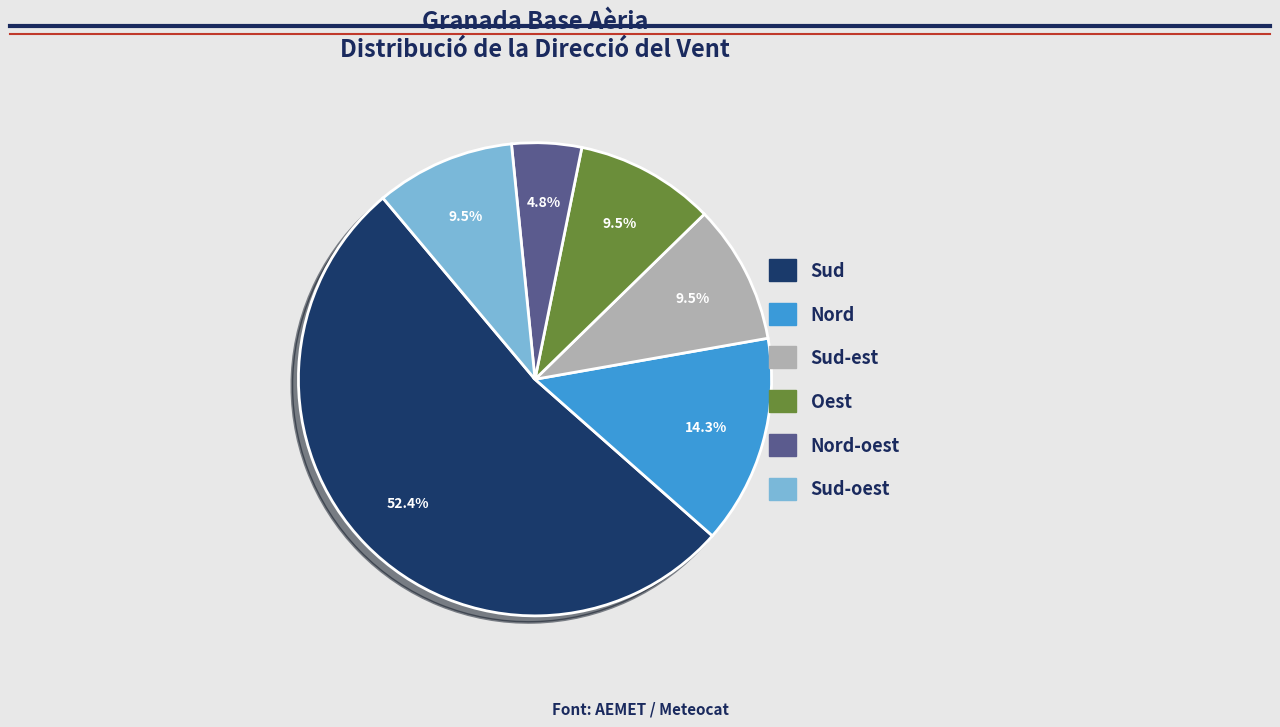

Is there a majority slice in this chart?

Yes